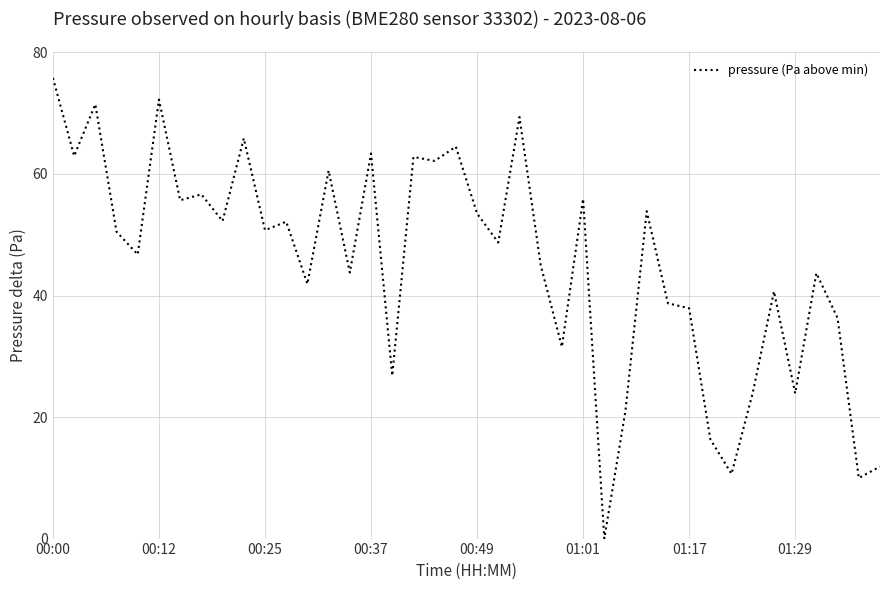

What is the difference between the maximum and minimum values?

75.8